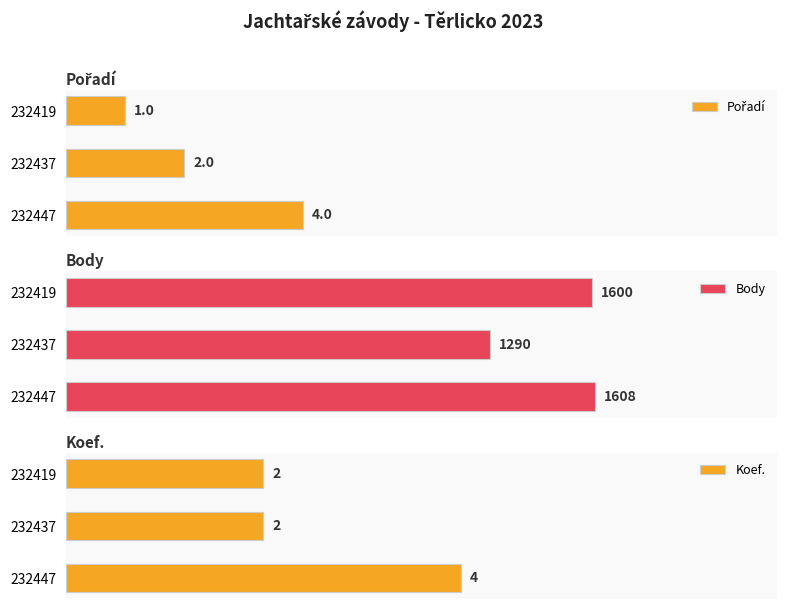

Which series has the widest spread of values?

Koef.